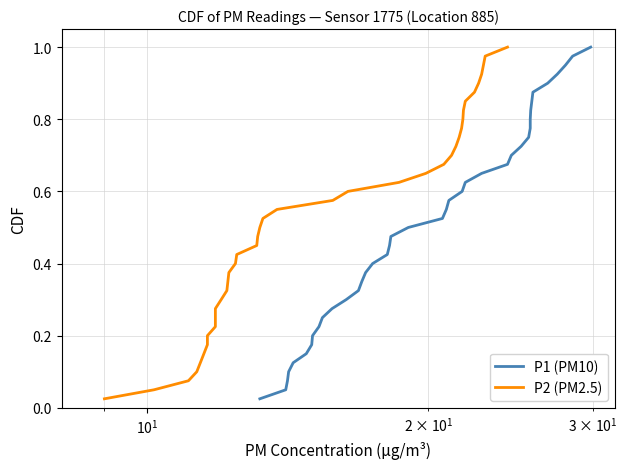

True or false: P2 (PM2.5) and P1 (PM10) cross at least once.

False